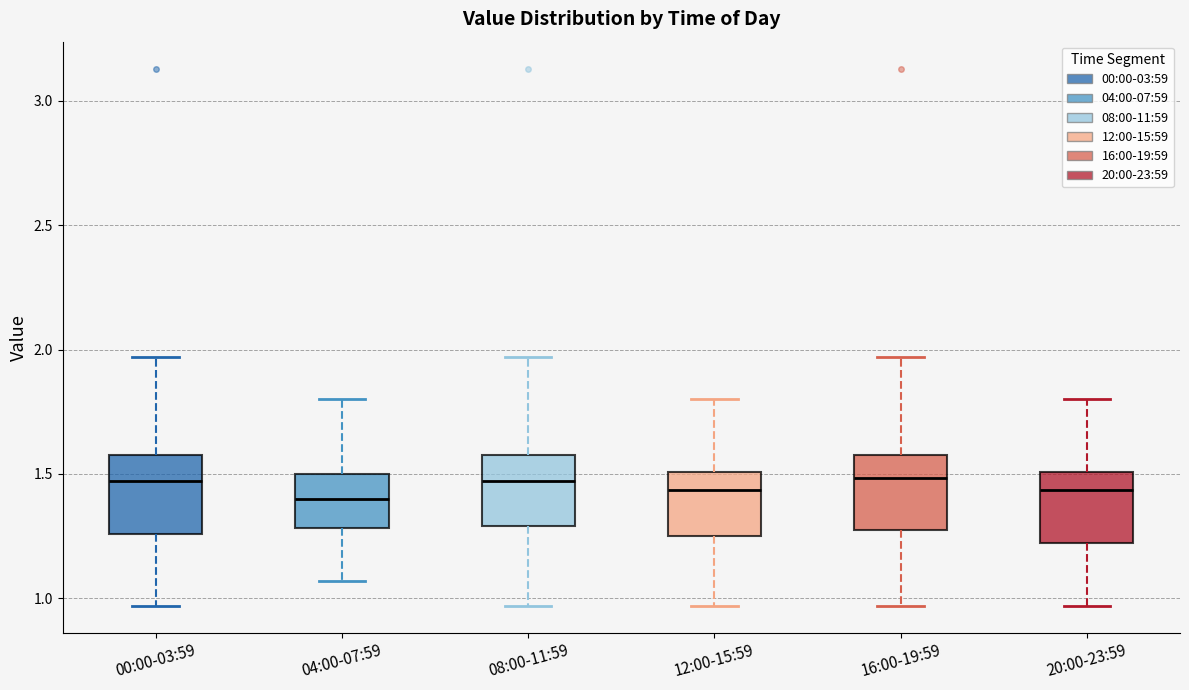

Reading left to right, transcribe this box plot: for each box, give where its median line is, the range the box spans, and where its two whiskers end, as read against the y-axis. The values are not printed on the chart, so give them approximately, as read against the axis.

00:00-03:59: median 1.45, box 1.25 to 1.60, whiskers 0.95 to 1.95
04:00-07:59: median 1.40, box 1.30 to 1.50, whiskers 1.05 to 1.80
08:00-11:59: median 1.45, box 1.30 to 1.60, whiskers 0.95 to 1.95
12:00-15:59: median 1.45, box 1.25 to 1.50, whiskers 0.95 to 1.80
16:00-19:59: median 1.50, box 1.30 to 1.60, whiskers 0.95 to 1.95
20:00-23:59: median 1.45, box 1.20 to 1.50, whiskers 0.95 to 1.80